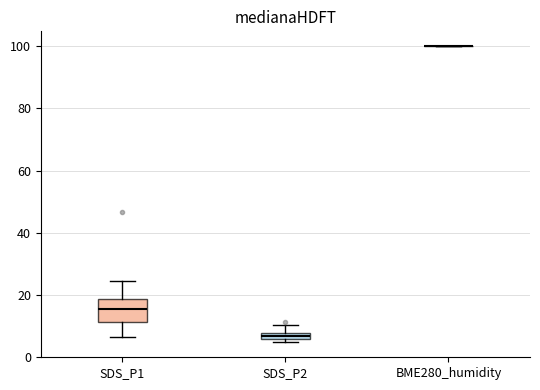

Comparing the boxes themselves (not the whiskers), which one is the tallest?

SDS_P1